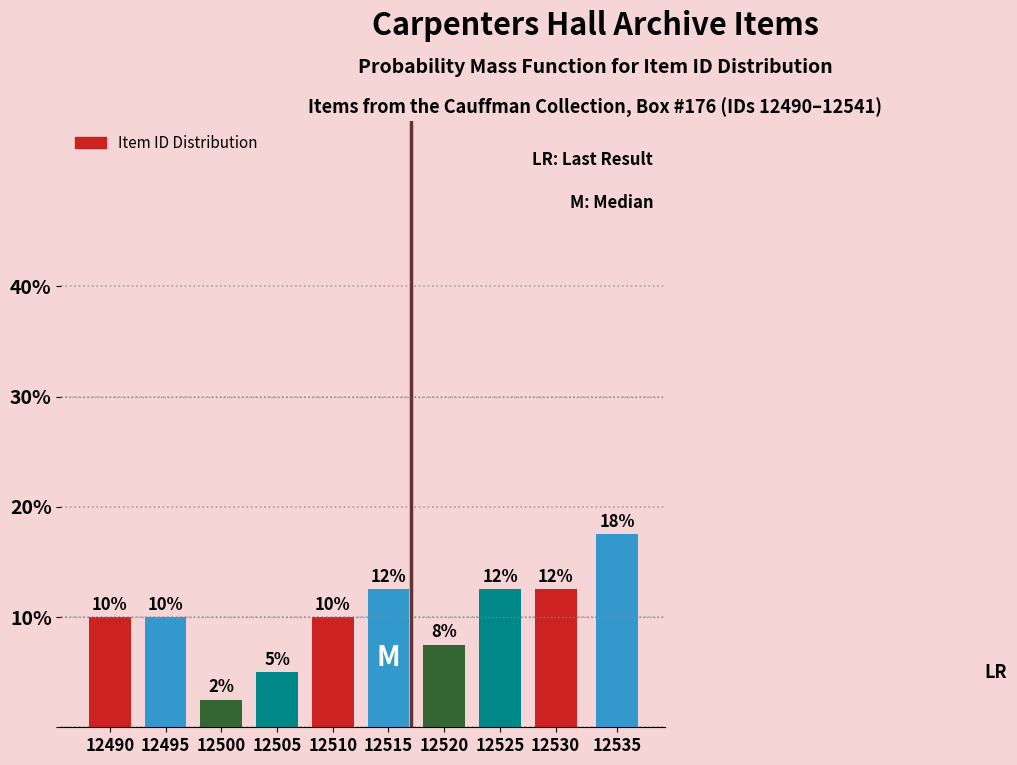

How many bars are there in total?

10